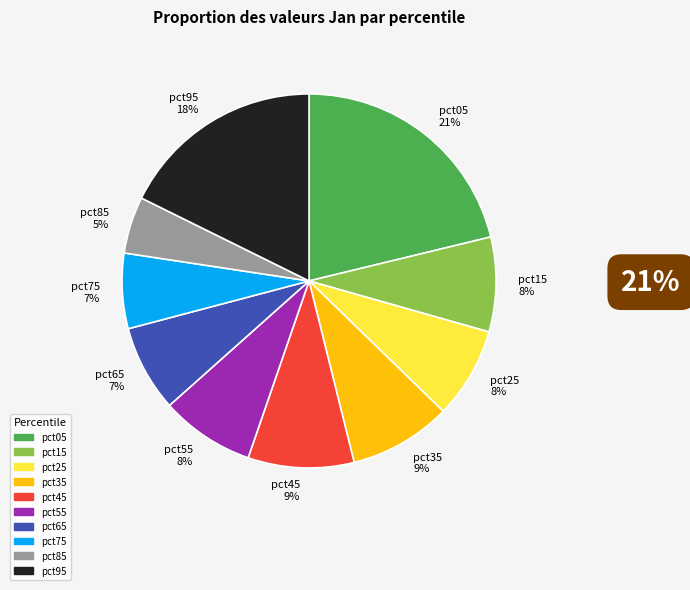

Which category has the biggest portion of the pie?

pct05